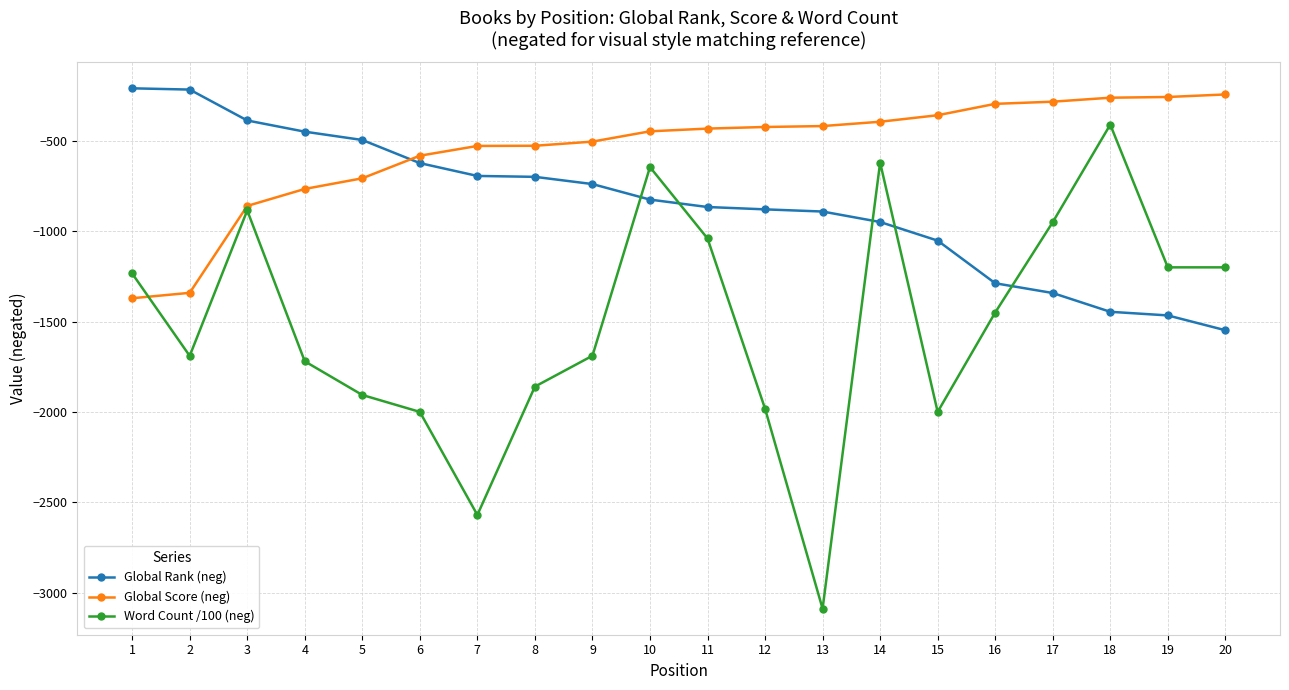

Which series has the largest total across all categories?

Global Score (neg)